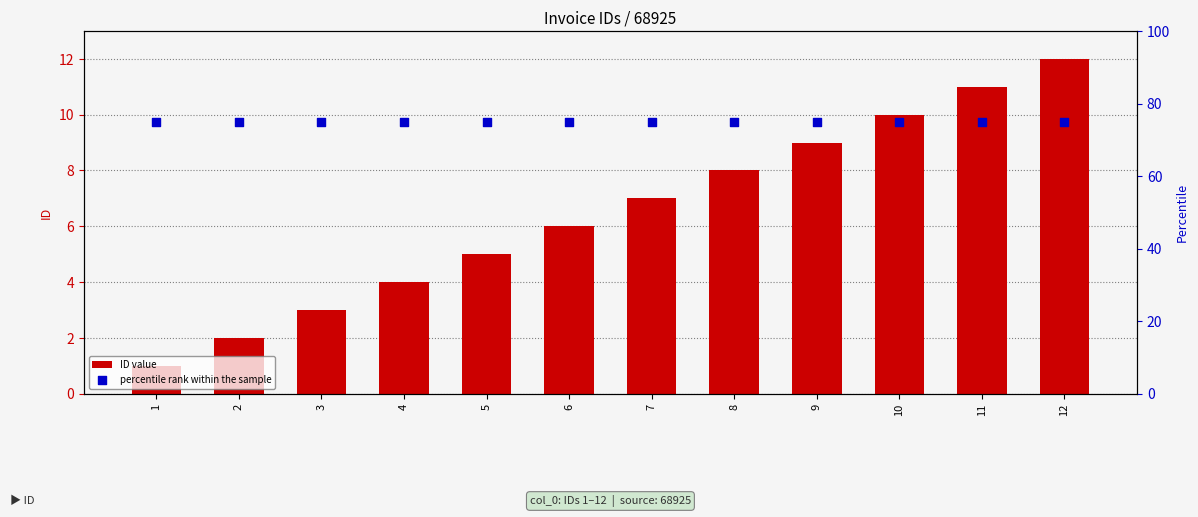

Which series contains the lowest Y value?

ID value